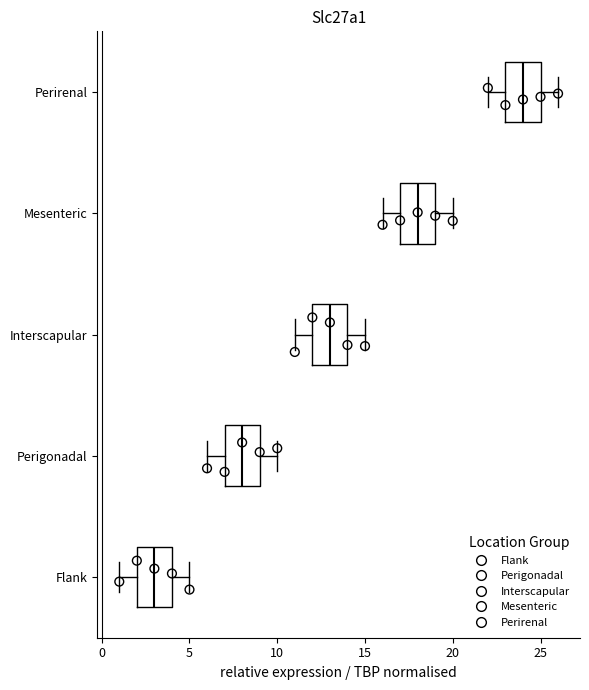

Where does the median line of the box for Perigonadal sit on the x-axis? The values are not printed on the chart, so give them approximately, as read against the axis.

8